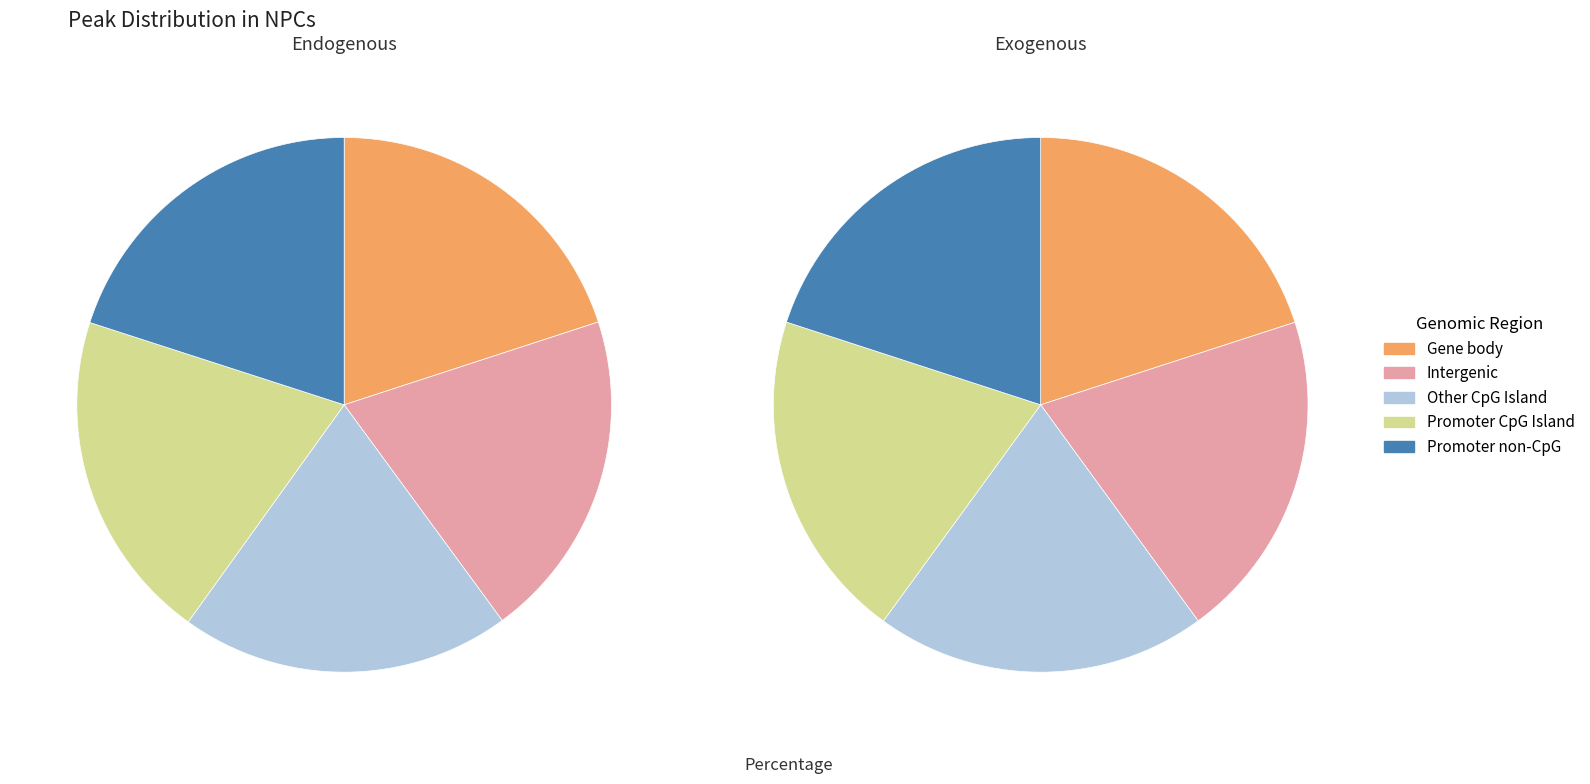

Does any single category account for the majority?

No